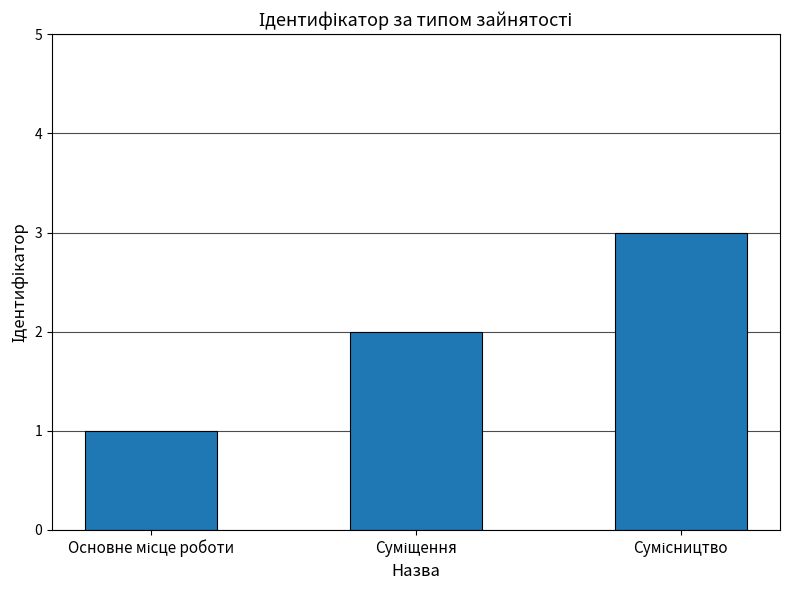

How many distinct data groups are displayed?

1